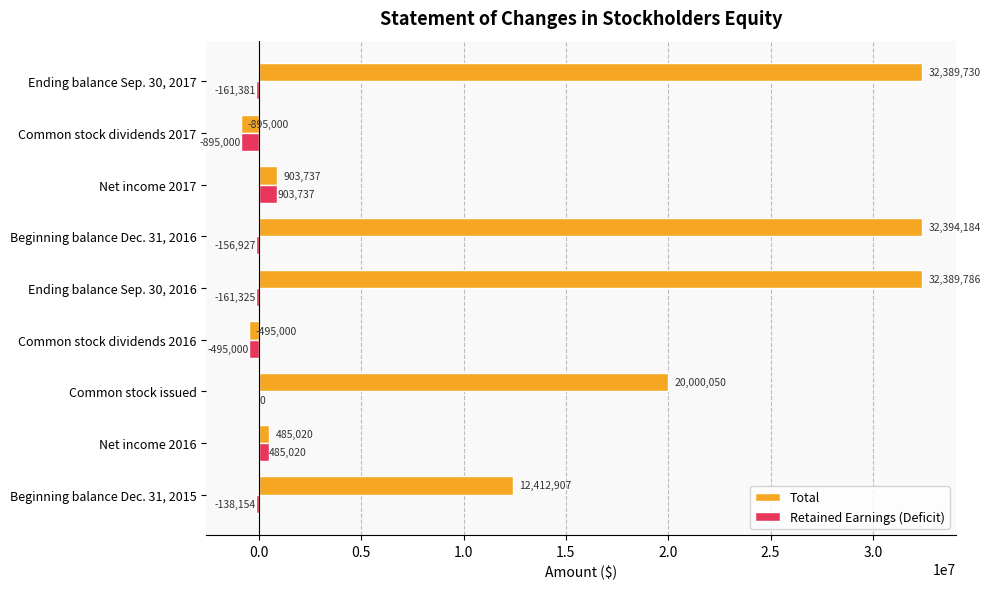

Which series has the widest spread of values?

Total